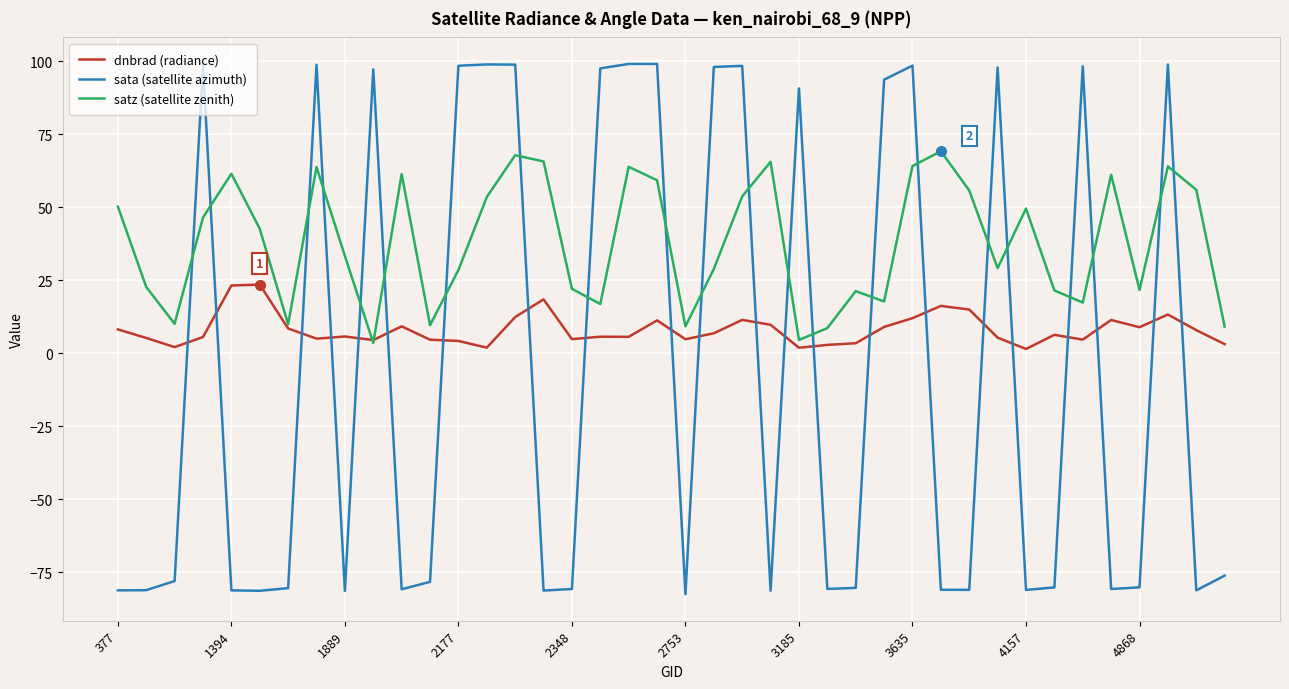

Which series has the largest range (max minus min)?

sata (satellite azimuth)